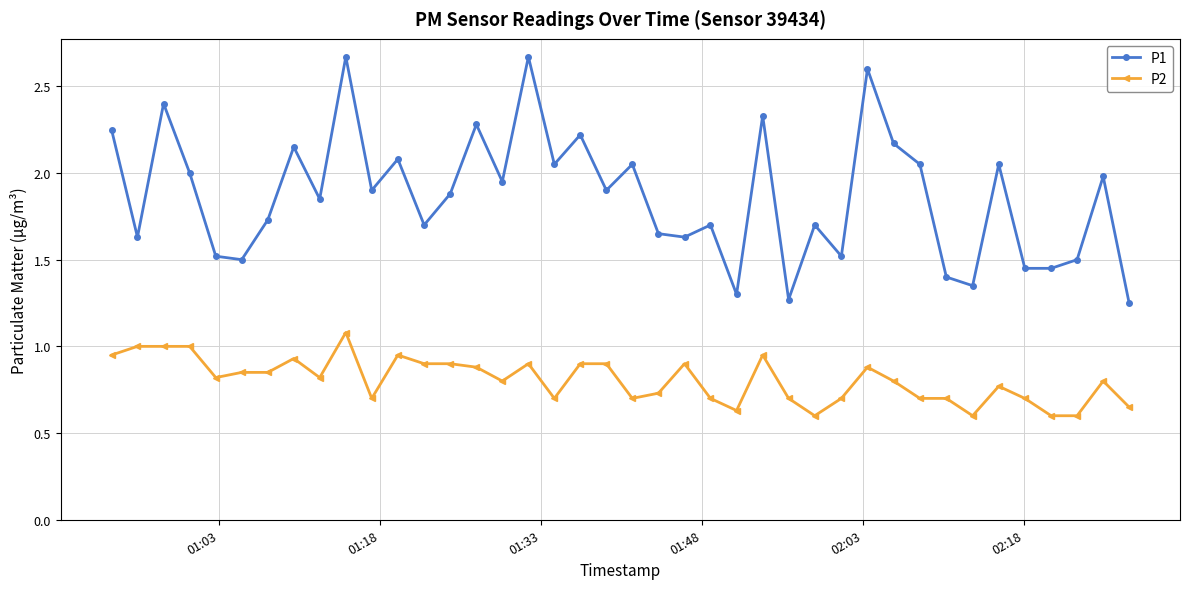

True or false: P2 and P1 intersect in this chart.

False